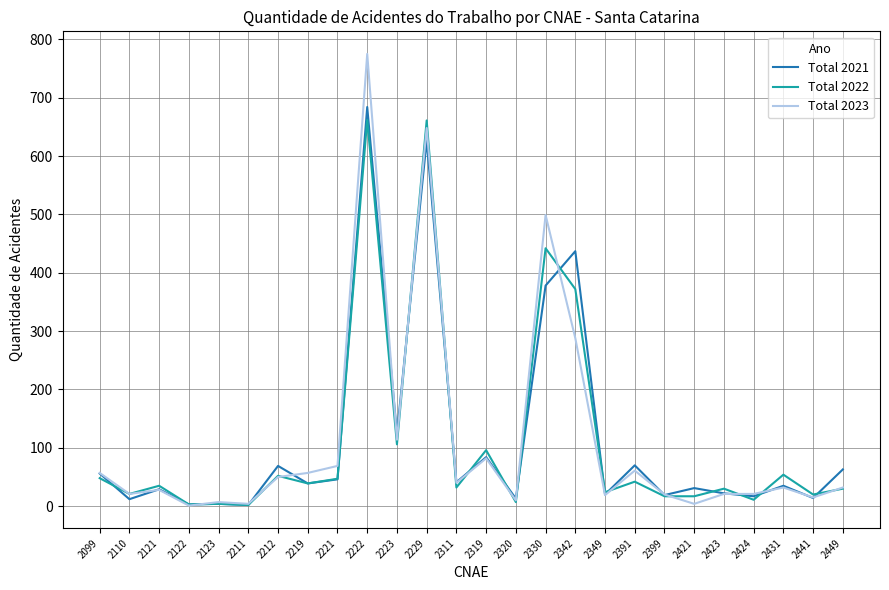

The value of Total 2021 at 2122 is 3. True or false?

True